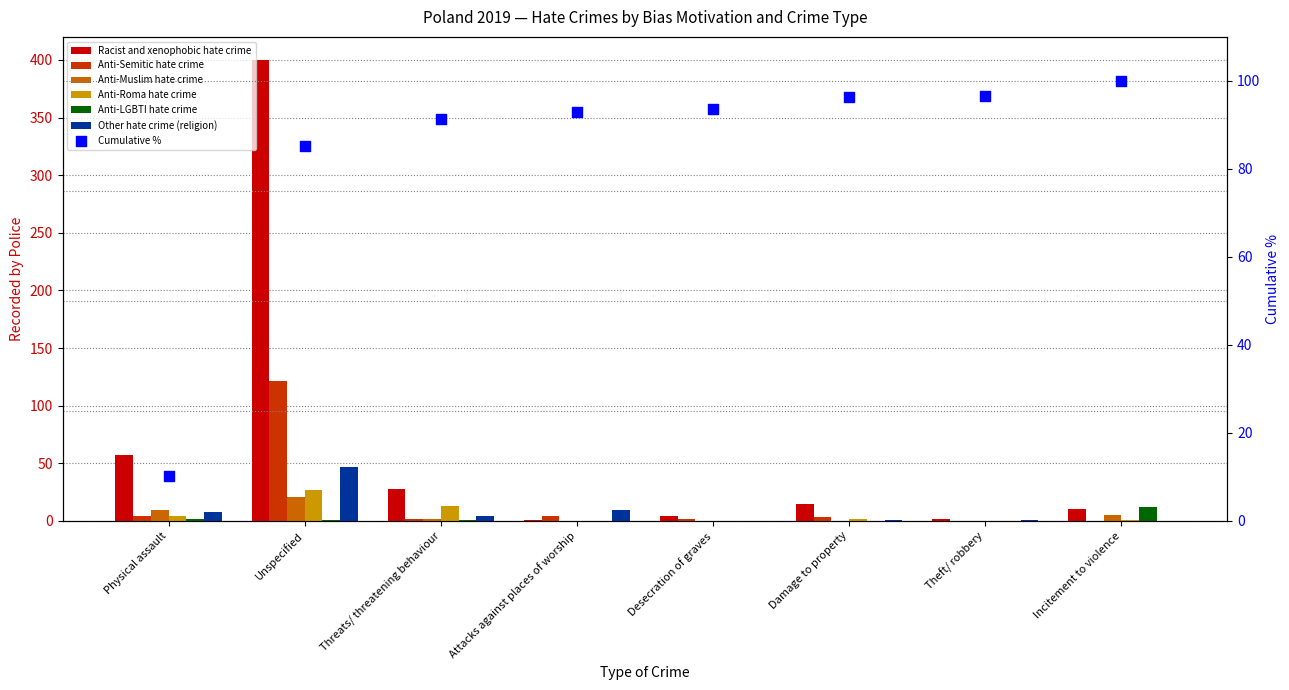

What are all the series names shown in the legend?

Racist and xenophobic hate crime, Anti-Semitic hate crime, Anti-Muslim hate crime, Anti-Roma hate crime, Anti-LGBTI hate crime, Other hate crime (religion)